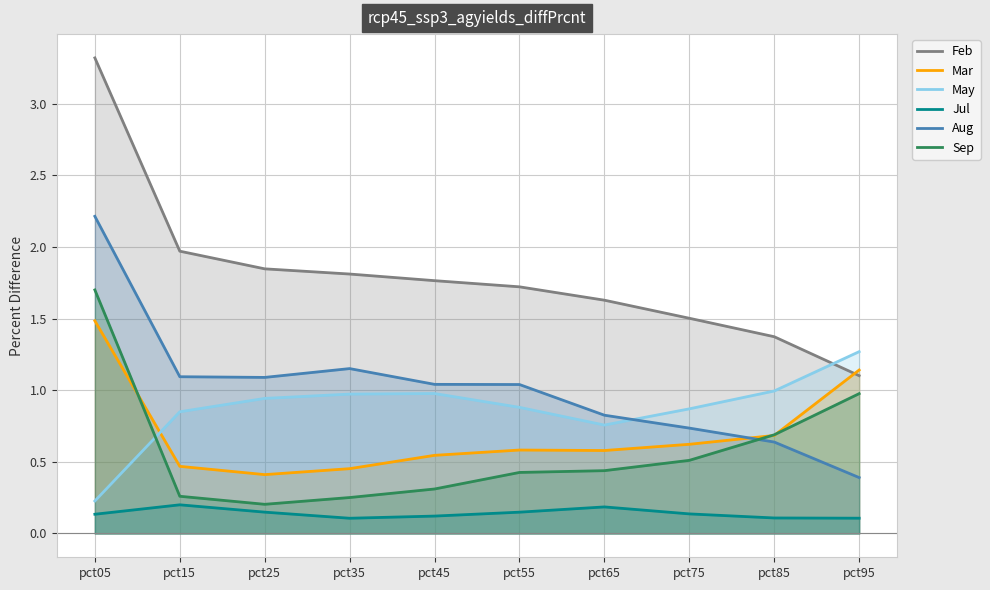

Rank the series at pct95 from lowest to highest value.

Jul, Aug, Sep, Feb, Mar, May